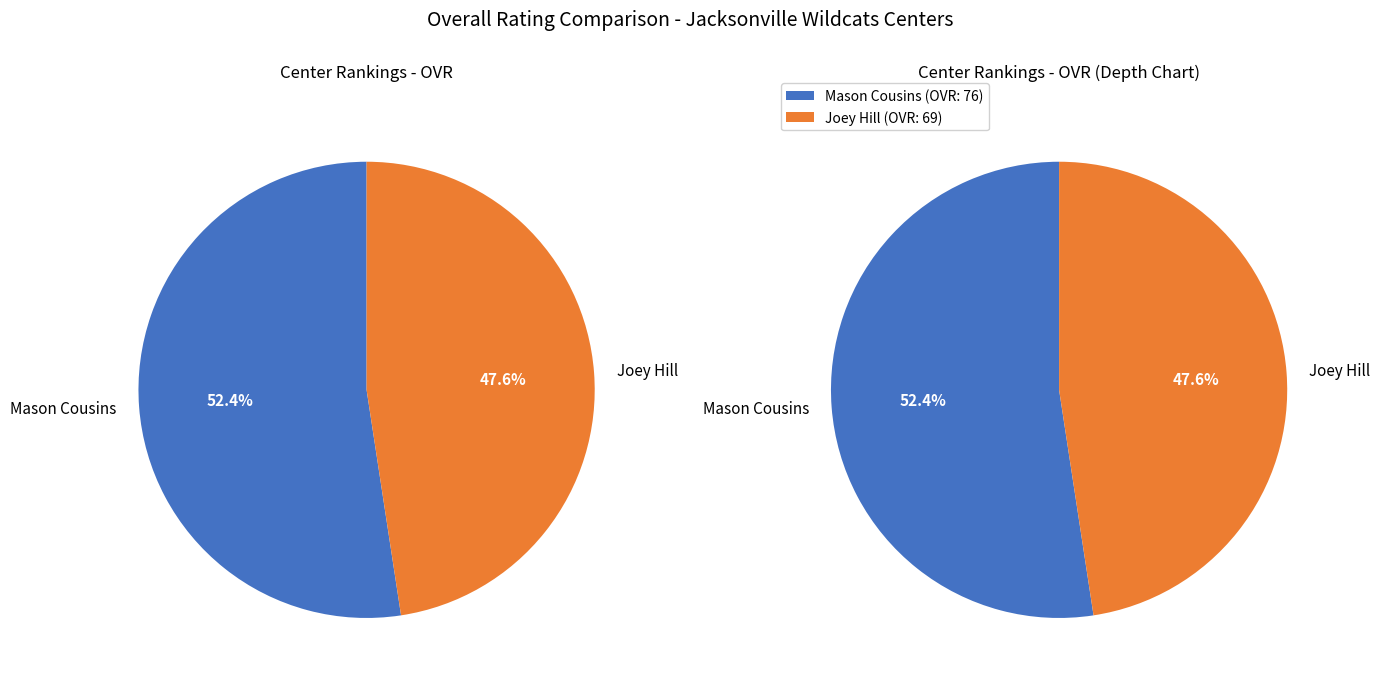

What is the change in value from Mason Cousins to Joey Hill?

-7